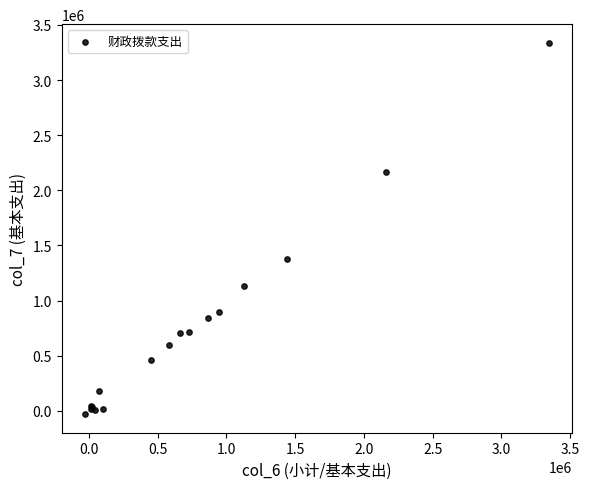

What Y value in the scatter plot is closest to 1654304?

1381310.9